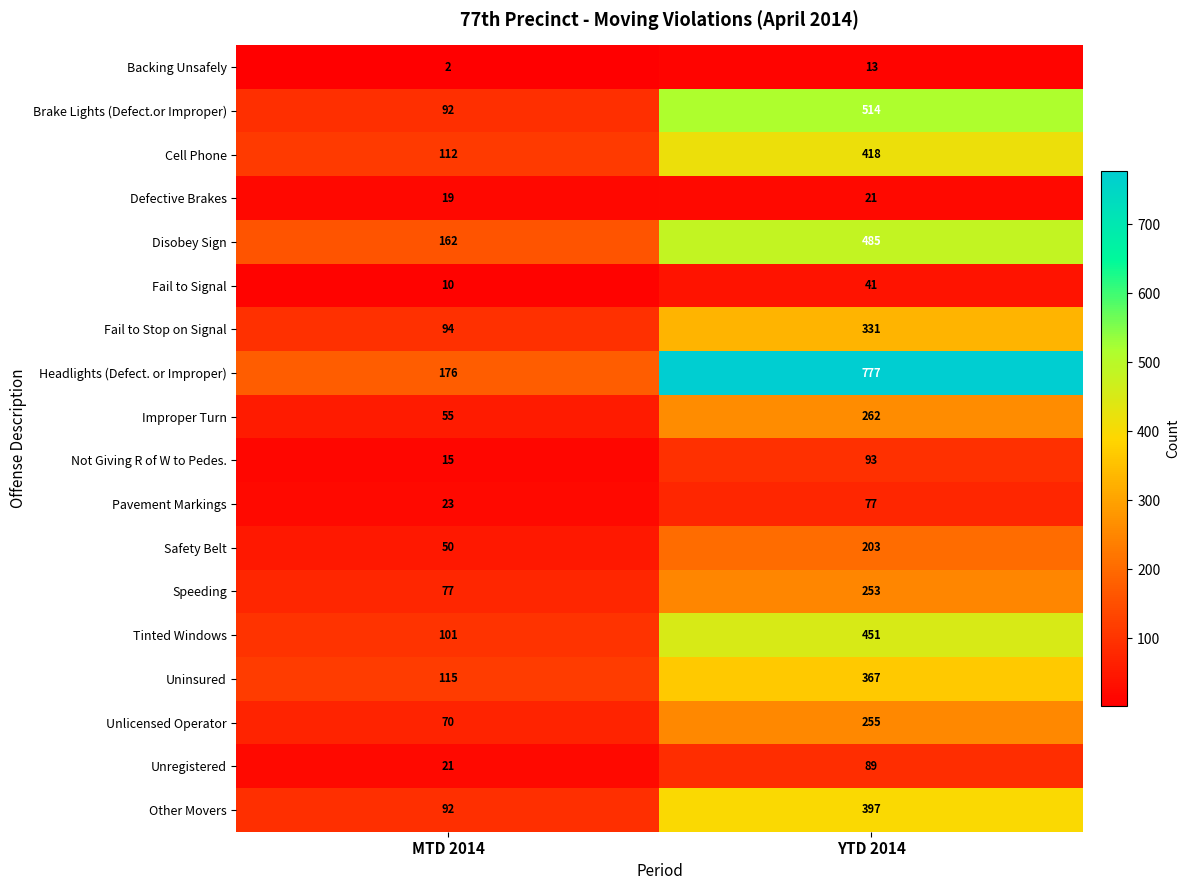

Between MTD 2014 and YTD 2014, which series saw the biggest shift?

Headlights (Defect. or Improper)